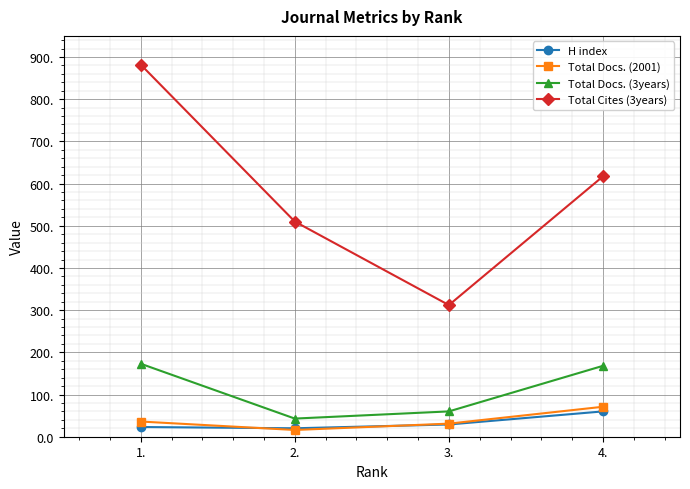

Does the chart display data point markers on the line(s)?

Yes